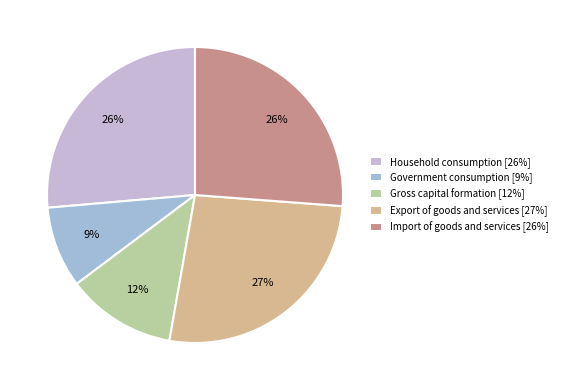

To the nearest percent, what is the difference between the largest and smallest slice percentages?

18%